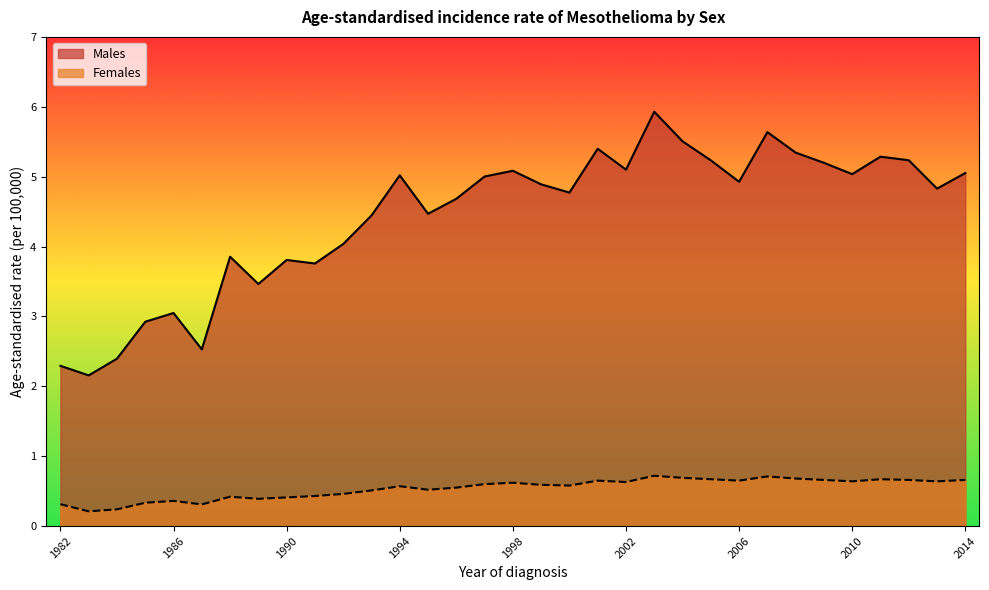

How many data points in Males are less than 4?

10